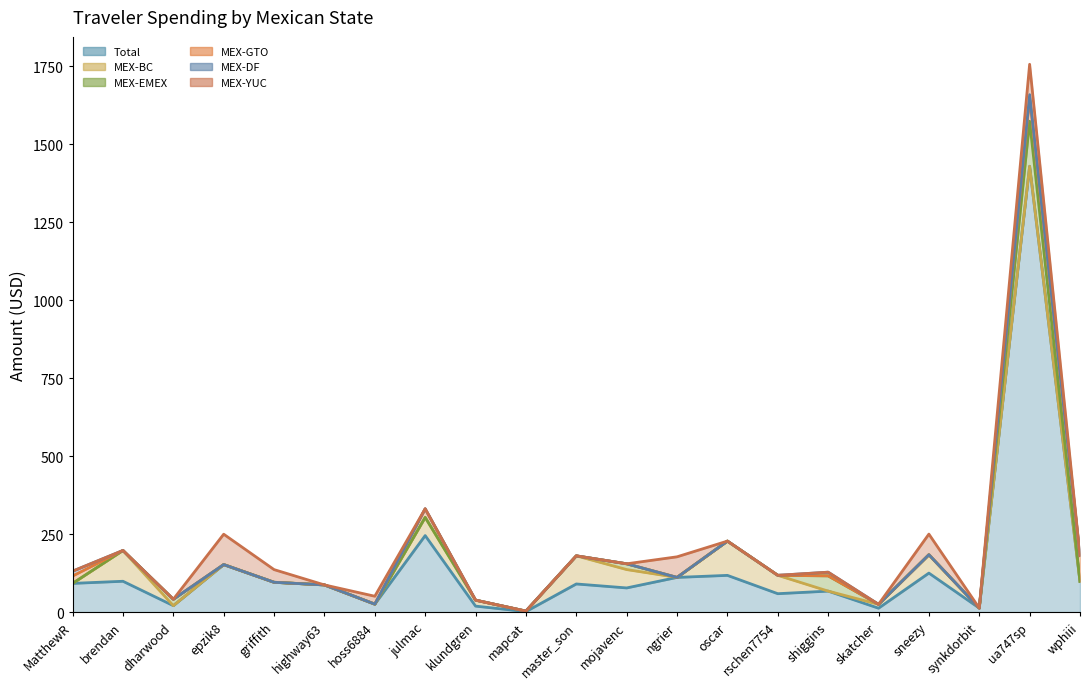

What is the spread (max minus min) of values at wphiii?

82.8